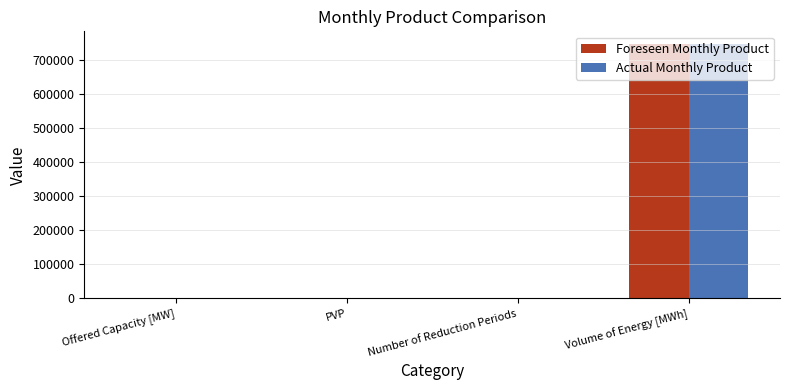

What is the greatest value displayed?

747648.0